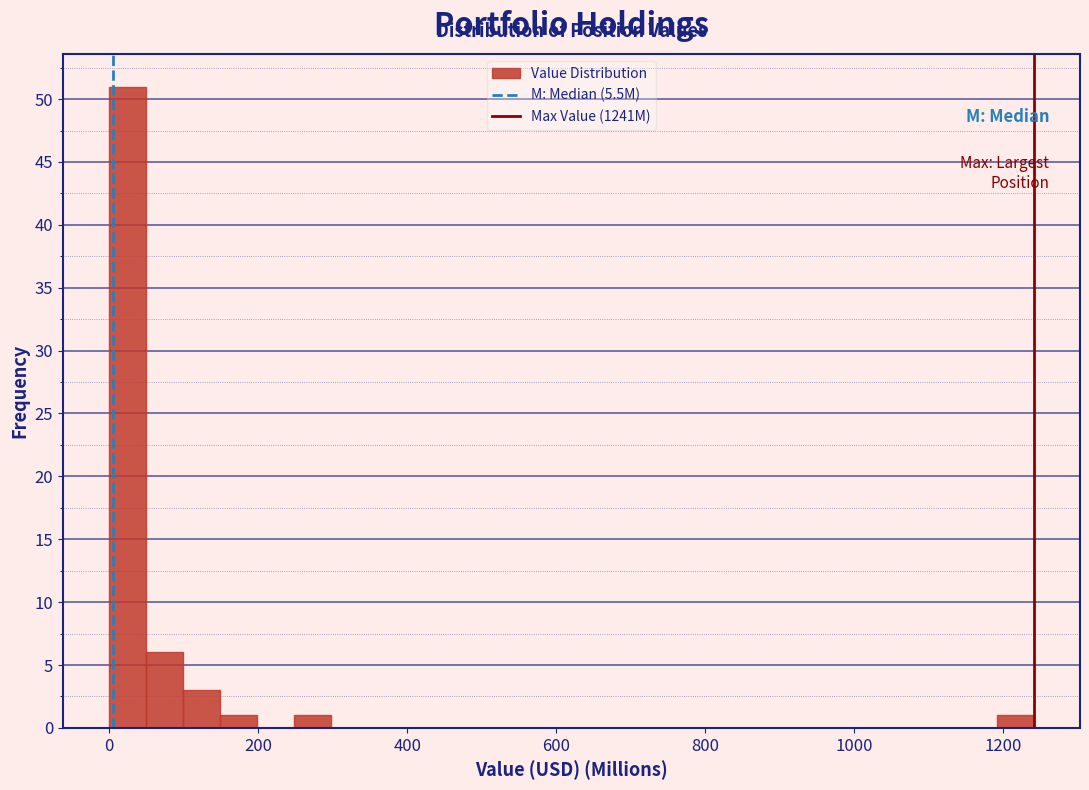

Around what value on the x-axis is the tallest bar? Give the approximate position of its centre, as read against the axis.

20